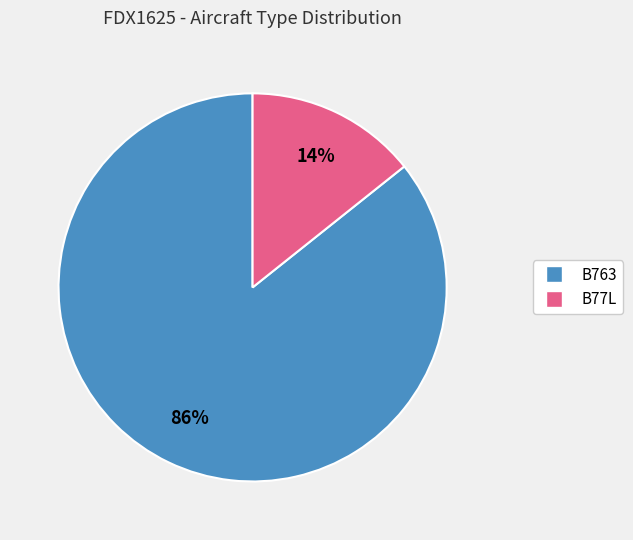

What is the ratio of the value at B77L to the value at B763?

0.2